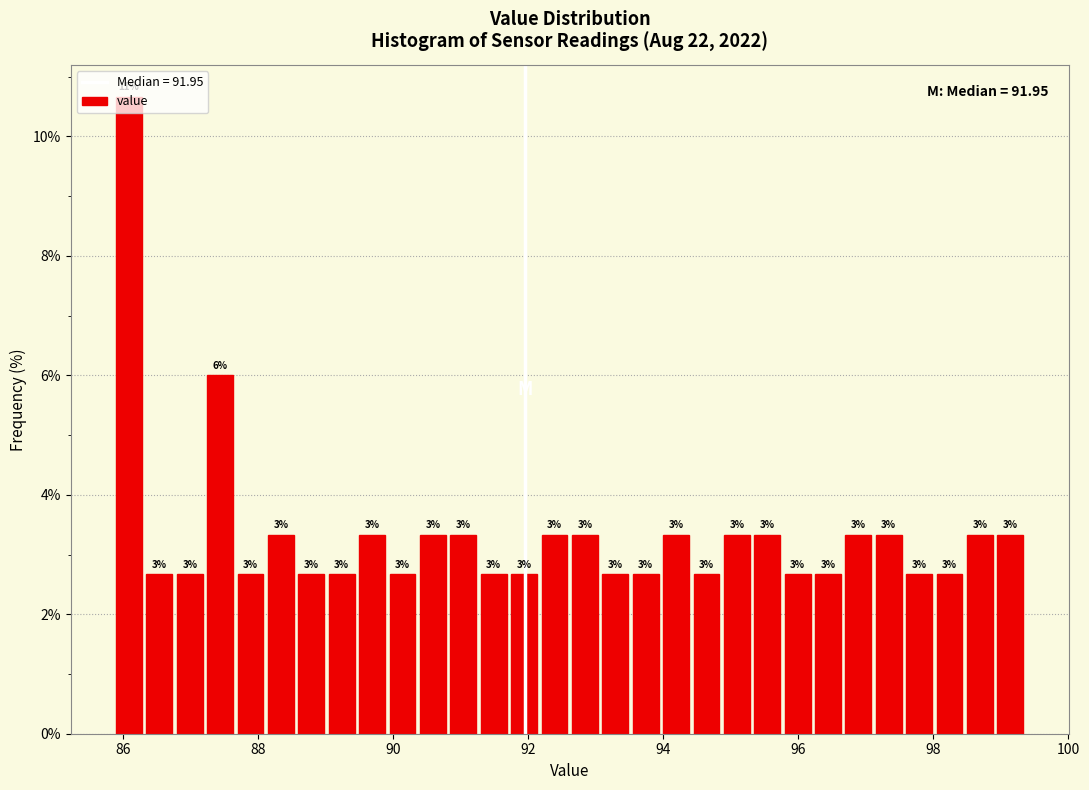

Read against the x-axis, roughly where is the centre of the tallest bar?

86.0